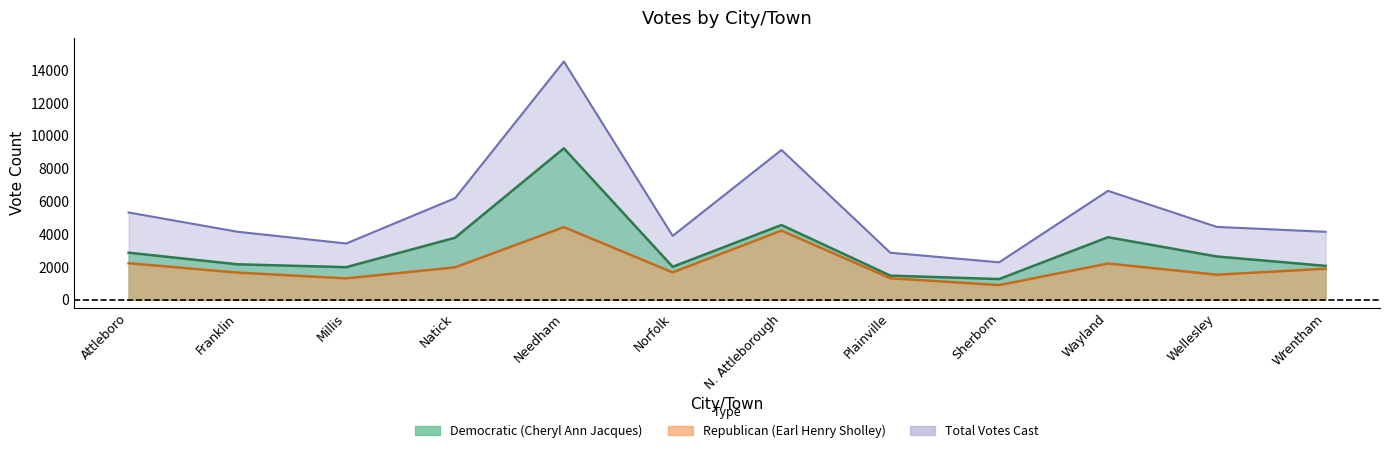

Which has a higher value, N. Attleborough or Franklin?

N. Attleborough